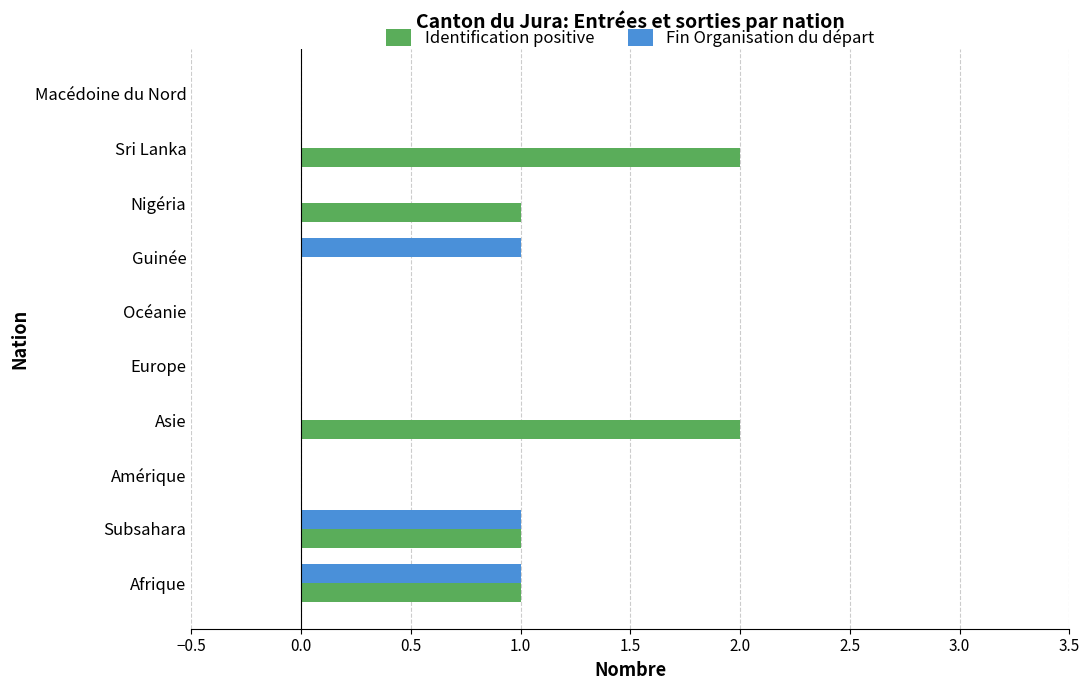

The Identification positive series shows 1 at Amérique. True or false?

False